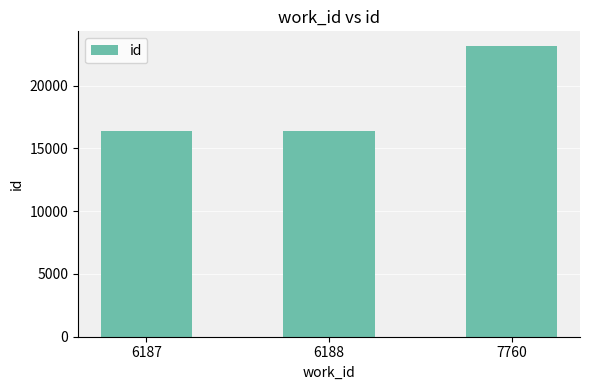

What is the difference between the values at 6188 and 7760?

6807